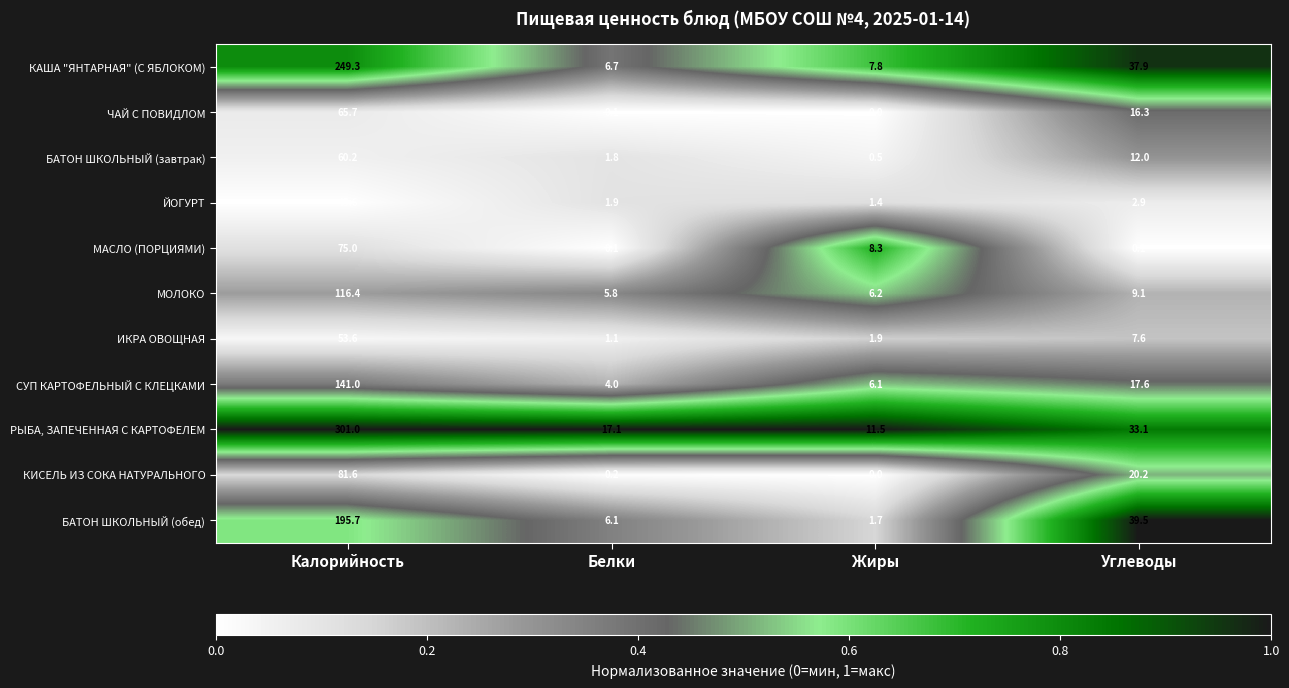

What is the sum of all МОЛОКО values?

137.5